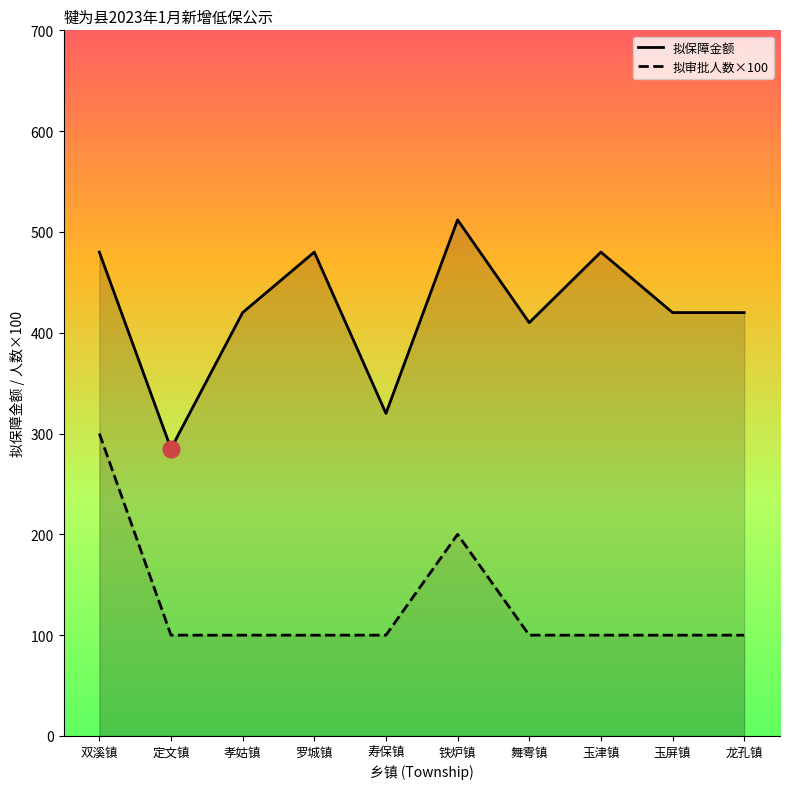

Which label corresponds to the smallest value in the chart?

定文镇